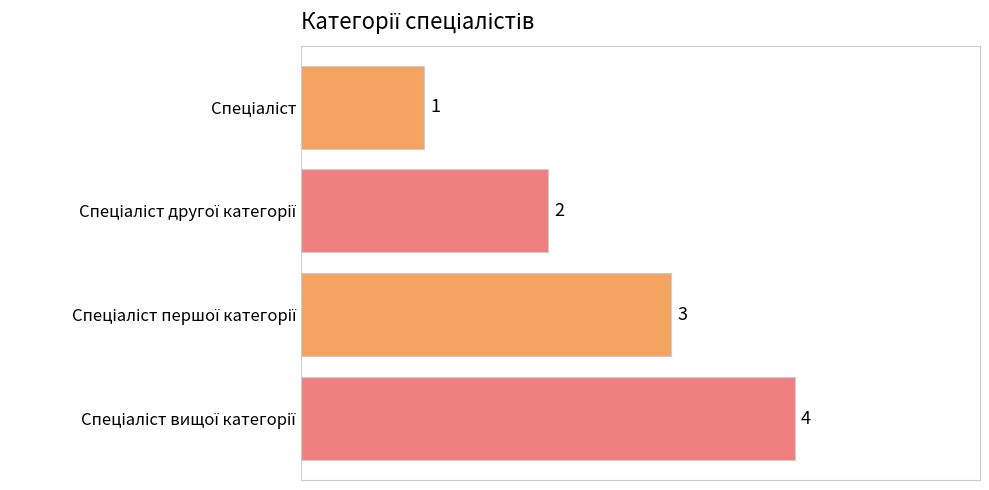

How many values are between 2 and 4?

3